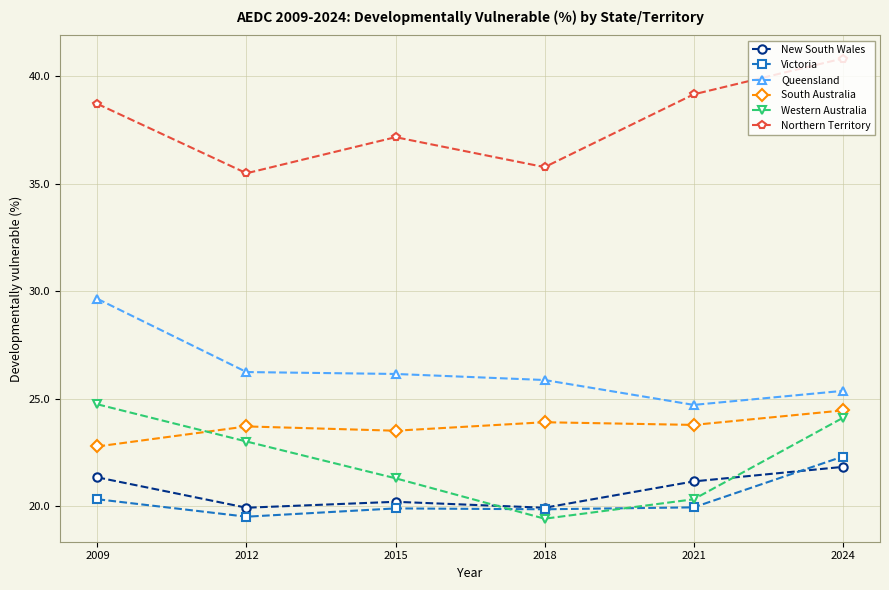

What is the maximum value shown in the chart?

40.8